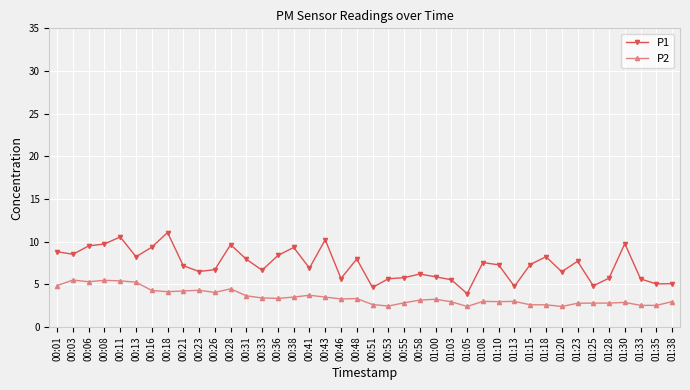

True or false: P1 and P2 intersect in this chart.

False